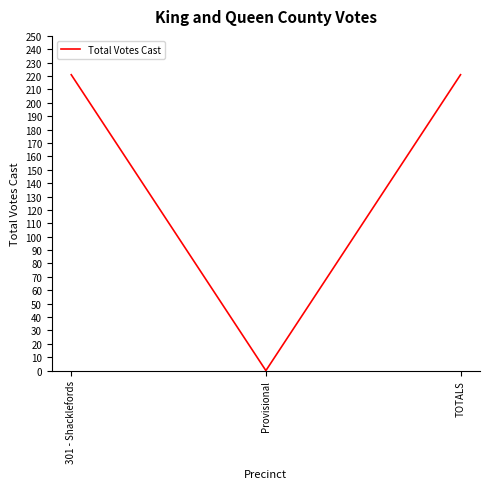

What is the change in value from 301 - Shacklefords to Provisional?

-221